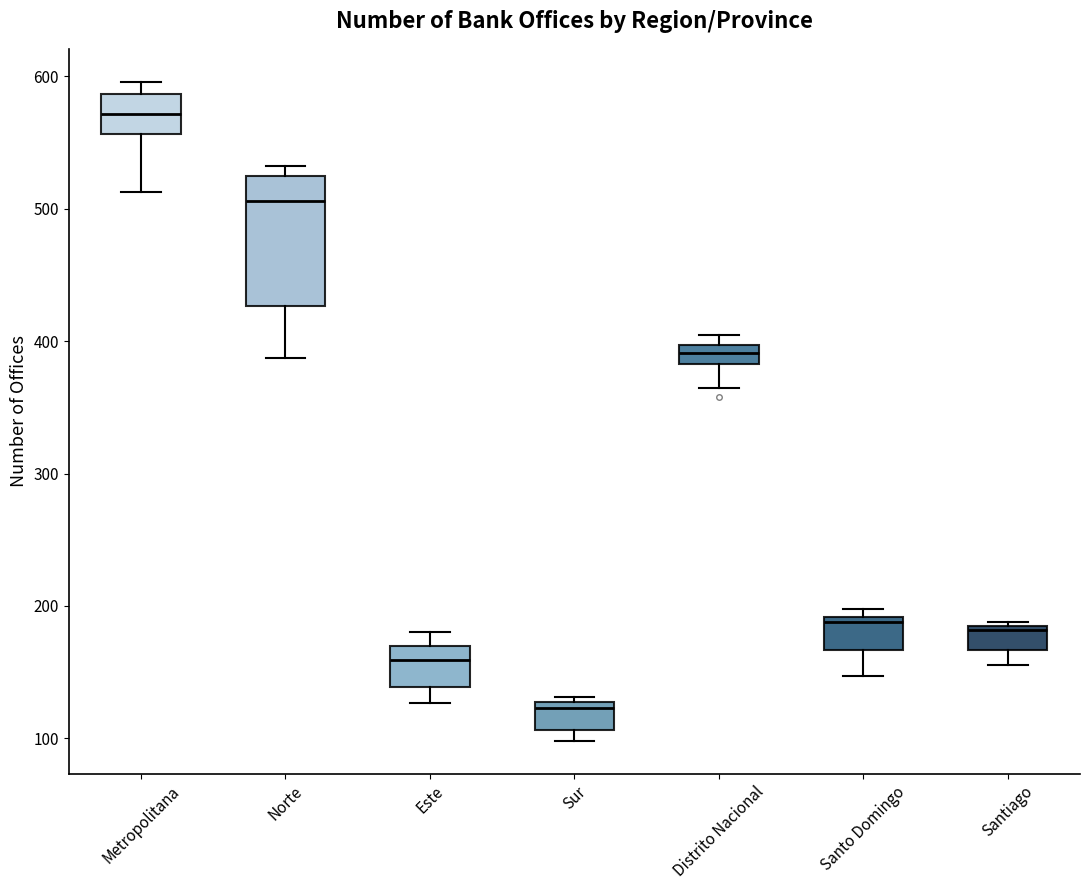

Which box's median line is the lowest?

Sur